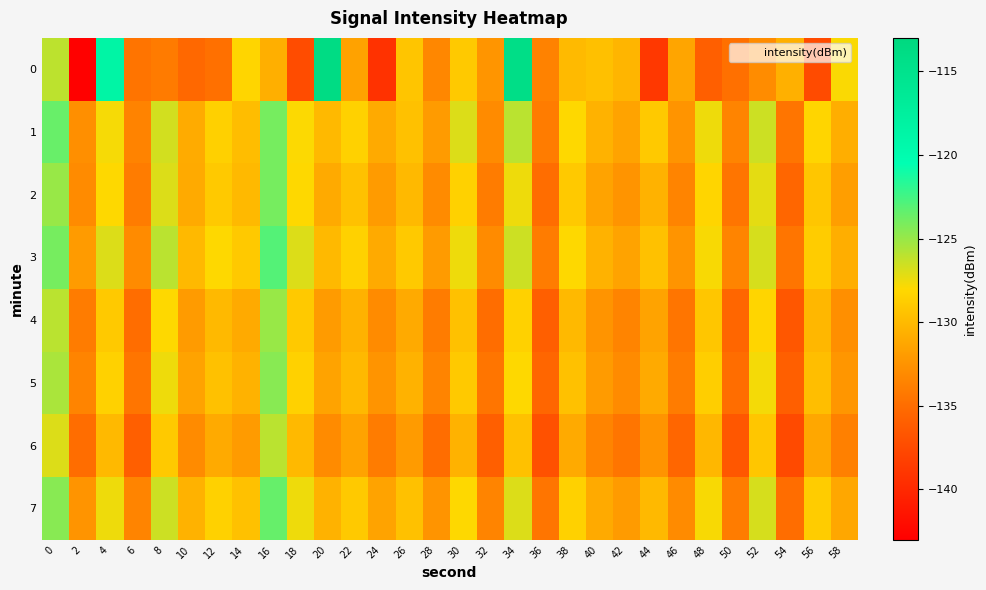

Reading left to right, what are all the values shown in this chart?

0: 0=-126.1	2=-142.8	4=-118.6	6=-134.5	8=-134.1	10=-135.3	12=-134.8	14=-128.2	16=-130.7	18=-137.3	20=-113.8	22=-131.6	24=-139.3	26=-129.2	28=-133.3	30=-129.0	32=-132.4	34=-114.2	36=-133.6	38=-129.9	40=-129.6	42=-130.3	44=-138.8	46=-131.4	48=-136.0	50=-134.8	52=-133.0	54=-130.6	56=-137.5	58=-127.9
1: 0=-123.6	2=-132.8	4=-127.8	6=-133.6	8=-126.7	10=-131.0	12=-128.6	14=-129.8	16=-124.0	18=-127.9	20=-130.0	22=-128.5	24=-131.0	26=-129.5	28=-132.0	30=-127.0	32=-133.0	34=-126.0	36=-134.0	38=-128.0	40=-130.5	42=-131.5	44=-129.0	46=-132.5	48=-127.5	50=-133.5	52=-126.5	54=-134.5	56=-128.2	58=-130.8
2: 0=-125.0	2=-133.0	4=-128.0	6=-134.0	8=-127.0	10=-131.0	12=-129.0	14=-130.0	16=-124.0	18=-128.0	20=-131.0	22=-129.5	24=-132.0	26=-130.0	28=-133.0	30=-128.5	32=-134.0	34=-127.5	36=-135.0	38=-129.0	40=-131.5	42=-132.5	44=-130.5	46=-133.5	48=-128.2	50=-134.5	52=-127.2	54=-135.5	56=-129.2	58=-131.8
3: 0=-124.0	2=-132.0	4=-127.0	6=-133.0	8=-126.0	10=-130.0	12=-128.0	14=-129.0	16=-123.0	18=-127.0	20=-130.0	22=-128.5	24=-131.0	26=-129.0	28=-132.0	30=-127.5	32=-133.0	34=-126.5	36=-134.0	38=-128.0	40=-130.5	42=-131.5	44=-129.5	46=-132.5	48=-127.8	50=-133.5	52=-126.8	54=-134.5	56=-128.8	58=-130.8
4: 0=-126.0	2=-134.0	4=-129.0	6=-135.0	8=-128.0	10=-132.0	12=-130.0	14=-131.0	16=-125.0	18=-129.0	20=-132.0	22=-130.5	24=-133.0	26=-131.0	28=-134.0	30=-129.5	32=-135.0	34=-128.5	36=-136.0	38=-130.0	40=-132.5	42=-133.5	44=-131.5	46=-134.5	48=-129.2	50=-135.5	52=-128.2	54=-136.5	56=-130.2	58=-132.8
5: 0=-125.5	2=-133.5	4=-128.5	6=-134.5	8=-127.5	10=-131.5	12=-129.5	14=-130.5	16=-124.5	18=-128.5	20=-131.5	22=-130.0	24=-132.5	26=-130.5	28=-133.5	30=-129.0	32=-134.5	34=-128.0	36=-135.5	38=-129.5	40=-132.0	42=-133.0	44=-131.0	46=-134.0	48=-128.7	50=-135.0	52=-127.7	54=-136.0	56=-129.7	58=-132.3
6: 0=-127.0	2=-135.0	4=-130.0	6=-136.0	8=-129.0	10=-133.0	12=-131.0	14=-132.0	16=-126.0	18=-130.0	20=-133.0	22=-131.5	24=-134.0	26=-132.0	28=-135.0	30=-130.5	32=-136.0	34=-129.5	36=-137.0	38=-131.0	40=-133.5	42=-134.5	44=-132.5	46=-135.5	48=-130.2	50=-136.5	52=-129.2	54=-137.5	56=-131.2	58=-133.8
7: 0=-124.5	2=-132.5	4=-127.5	6=-133.5	8=-126.5	10=-130.5	12=-128.5	14=-129.5	16=-123.5	18=-127.5	20=-130.5	22=-129.0	24=-131.5	26=-129.5	28=-132.5	30=-128.0	32=-133.5	34=-127.0	36=-134.5	38=-128.5	40=-131.0	42=-132.0	44=-130.0	46=-133.0	48=-127.8	50=-134.0	52=-126.8	54=-135.0	56=-128.8	58=-131.2